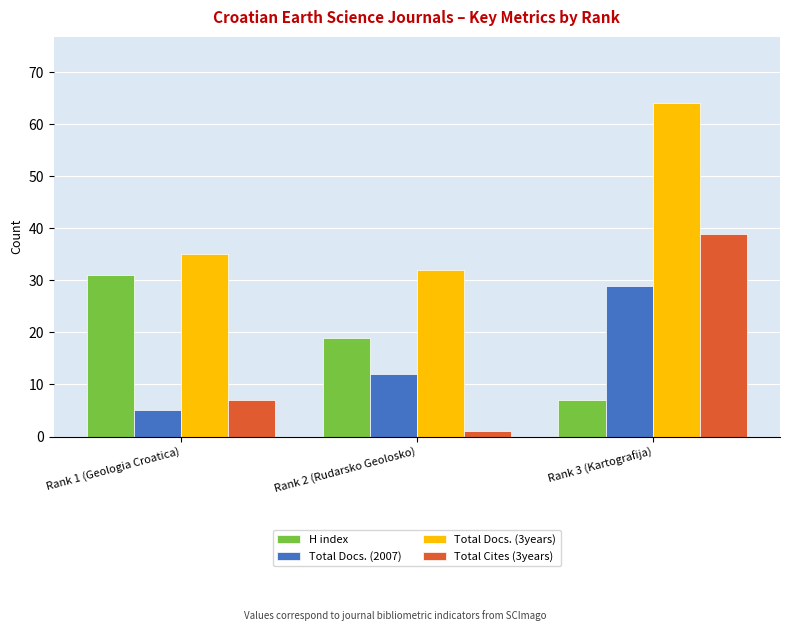

Which category has the lowest value in the Total Cites (3years) series?

Rank 2 (Rudarsko Geolosko)